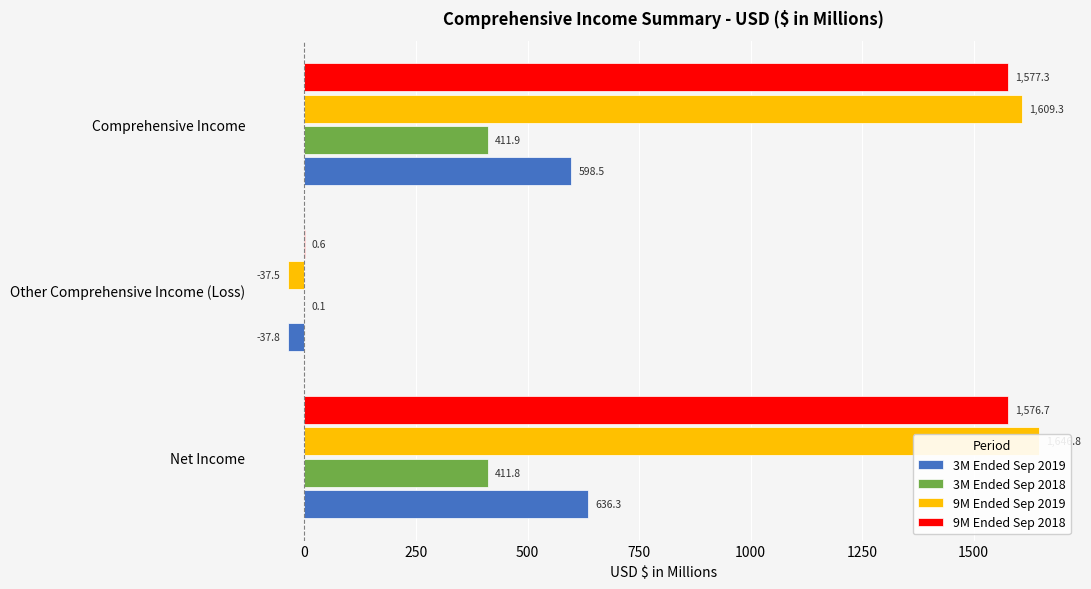

At how many categories does at least one series exceed 306?

2